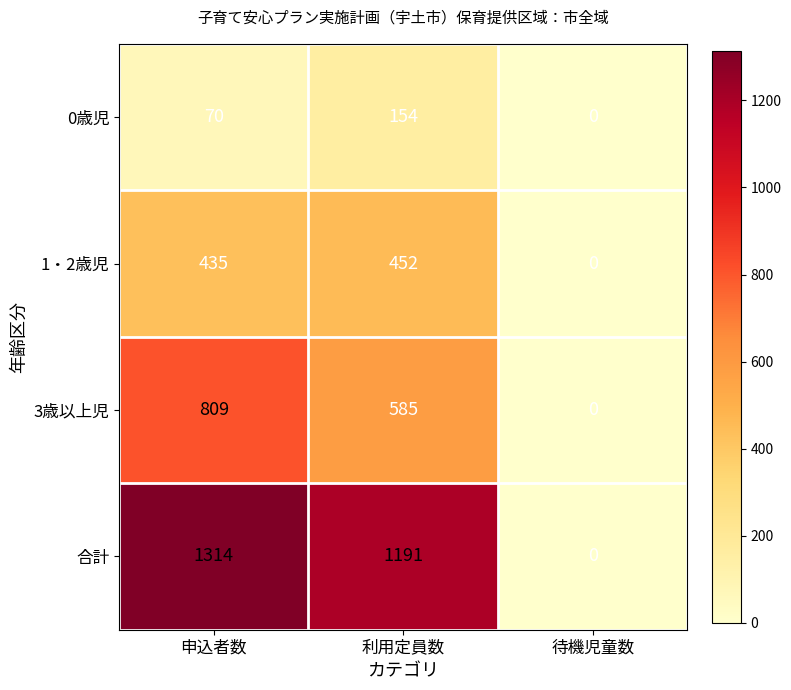

At which category does the chart reach its peak across all series?

申込者数